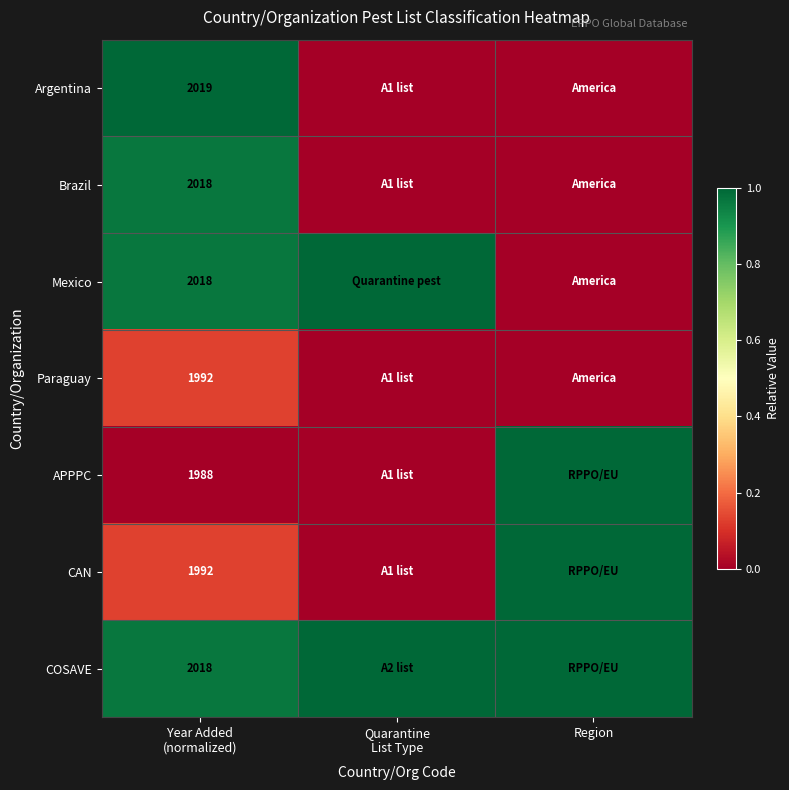

Which category has the lowest value across all series?

Quarantine
List Type